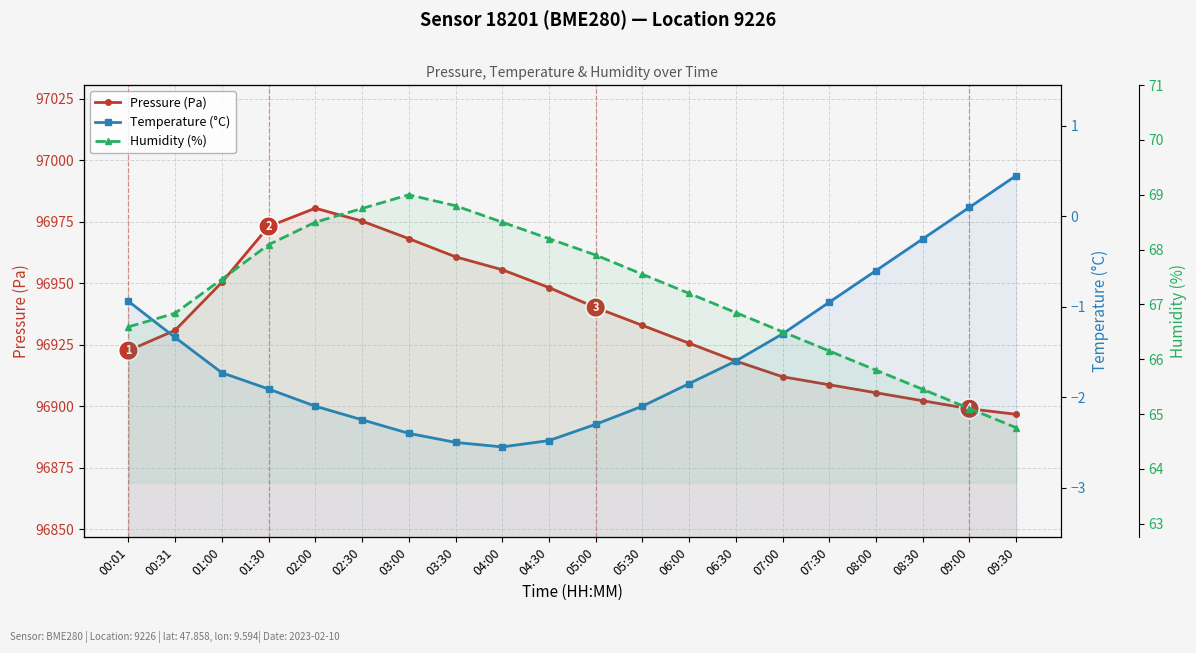

What is the label of the 1st point from the right?

09:30